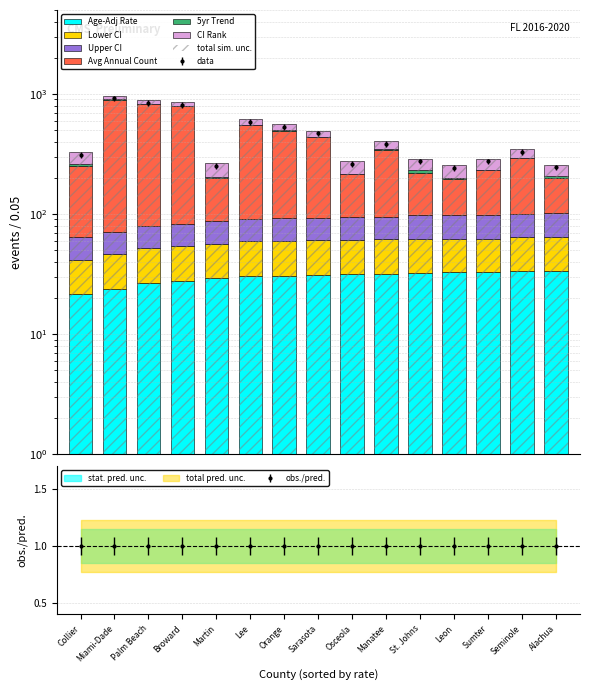

Which series has the largest range (max minus min)?

Avg Annual Count